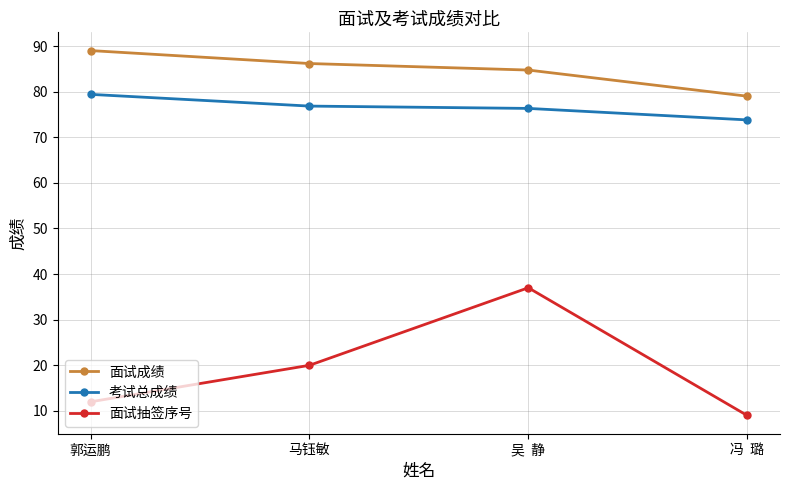

Which series has the widest spread of values?

面试抽签序号